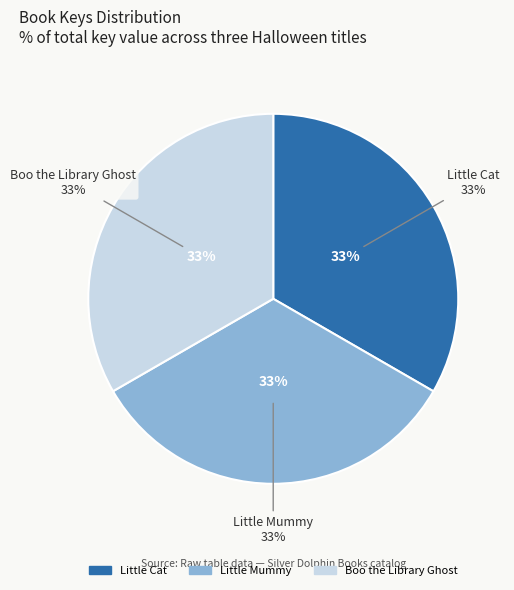

Approximately how many times larger is the value at Little Cat compared to Boo the Library Ghost?

1.0